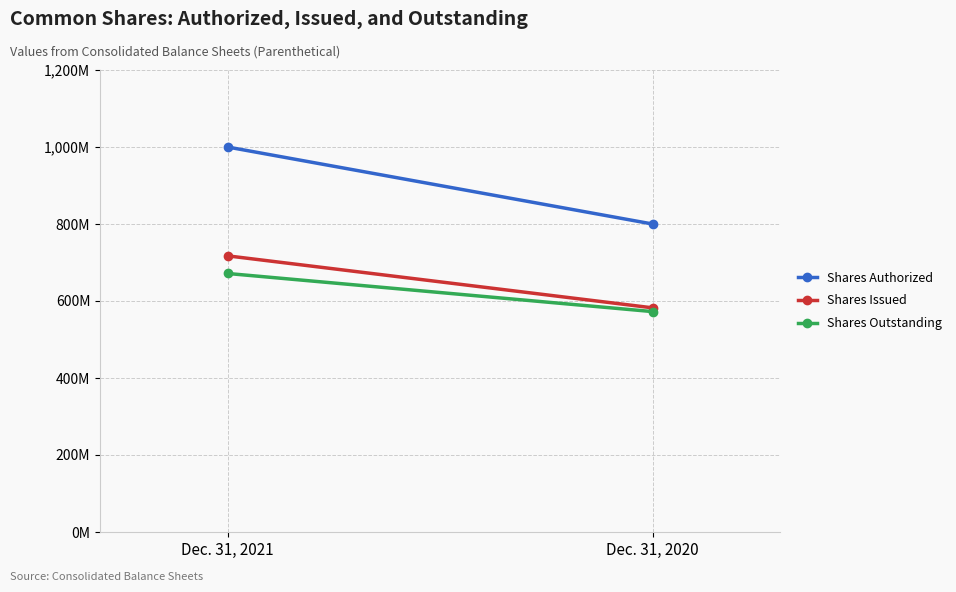

Reading left to right, extract all data points from this chart.

Shares Authorized: Dec. 31, 2021=1000000000	Dec. 31, 2020=800000000
Shares Issued: Dec. 31, 2021=717316622	Dec. 31, 2020=582258622
Shares Outstanding: Dec. 31, 2021=671510912	Dec. 31, 2020=572484072